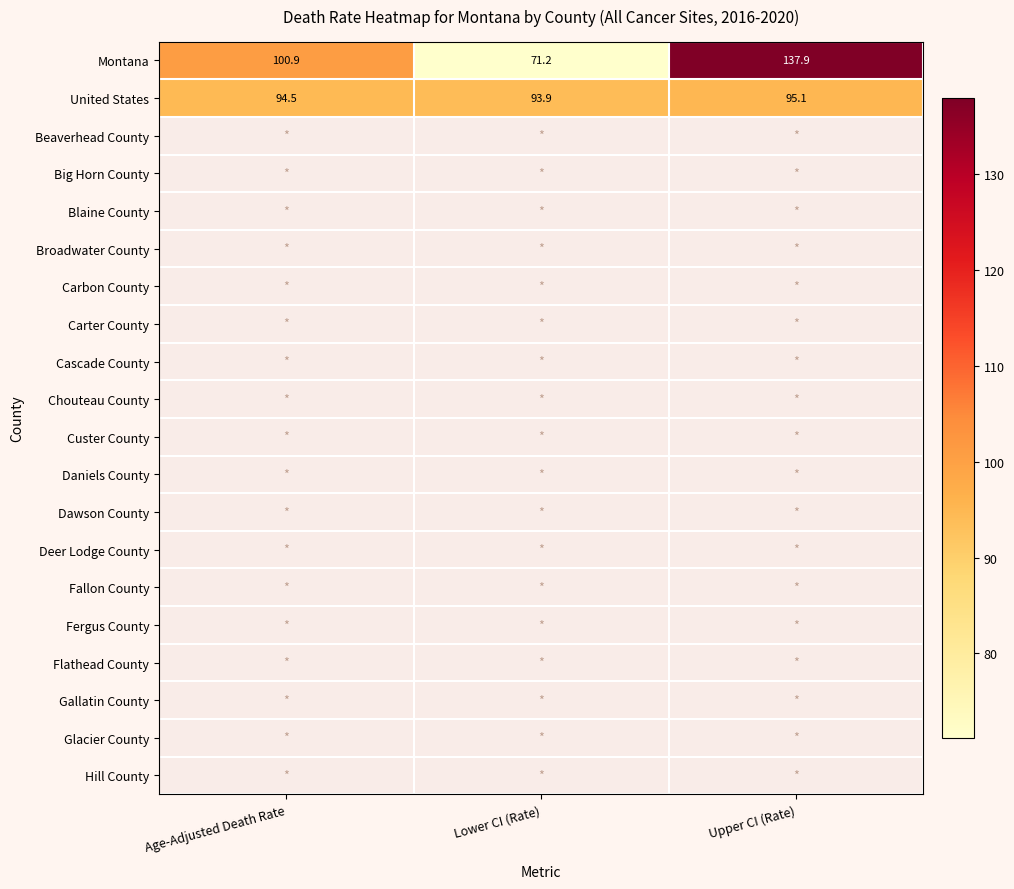

List the series in order of their overall mean, highest first.

Montana, United States, Beaverhead County, Big Horn County, Blaine County, Broadwater County, Carbon County, Carter County, Cascade County, Chouteau County, Custer County, Daniels County, Dawson County, Deer Lodge County, Fallon County, Fergus County, Flathead County, Gallatin County, Glacier County, Hill County